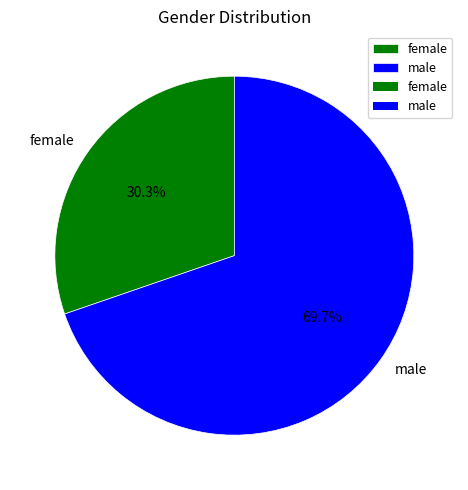

True or false: female accounts for 30% of the total.

True